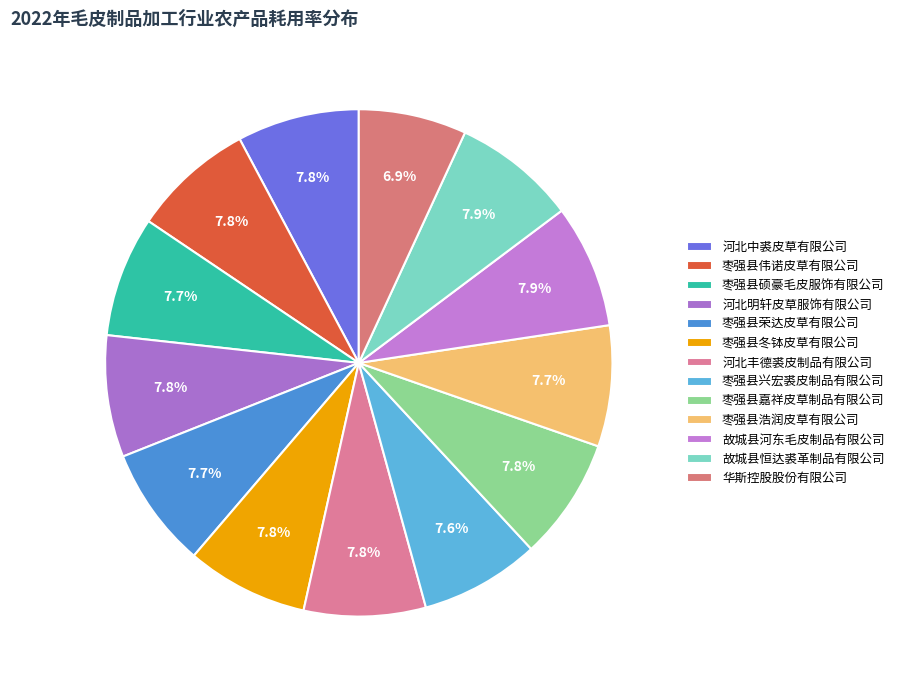

True or false: 枣强县浩润皮草有限公司 accounts for 8% of the total.

True